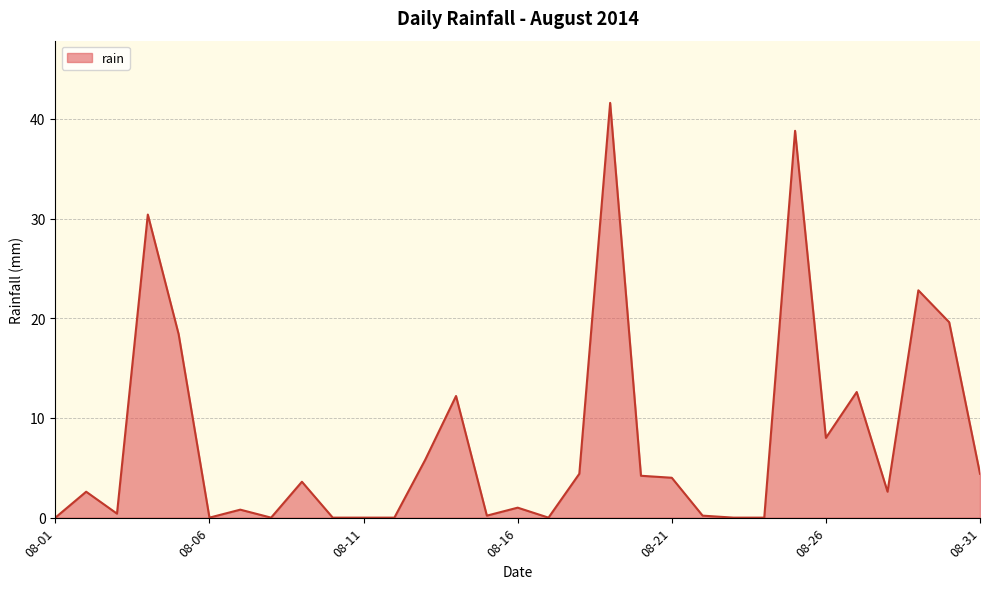

Reading right to left, extract all data points from this chart.

4.4	19.6	22.8	2.6	12.6	8.0	38.8	0.0	0.0	0.2	4.0	4.2	41.6	4.4	0.0	1.0	0.2	12.2	5.8	0.0	0.0	0.0	3.6	0.0	0.8	0.0	18.4	30.4	0.4	2.6	0.0